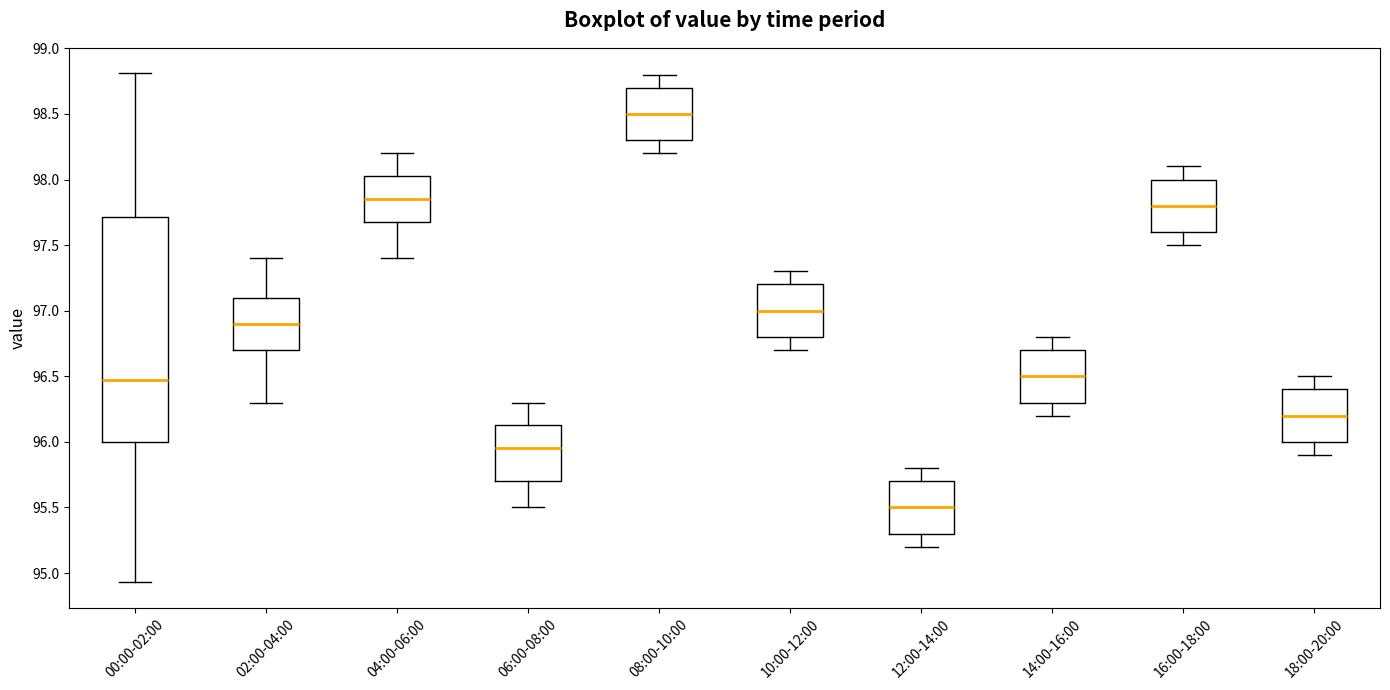

Comparing the boxes themselves (not the whiskers), which one is the tallest?

00:00-02:00